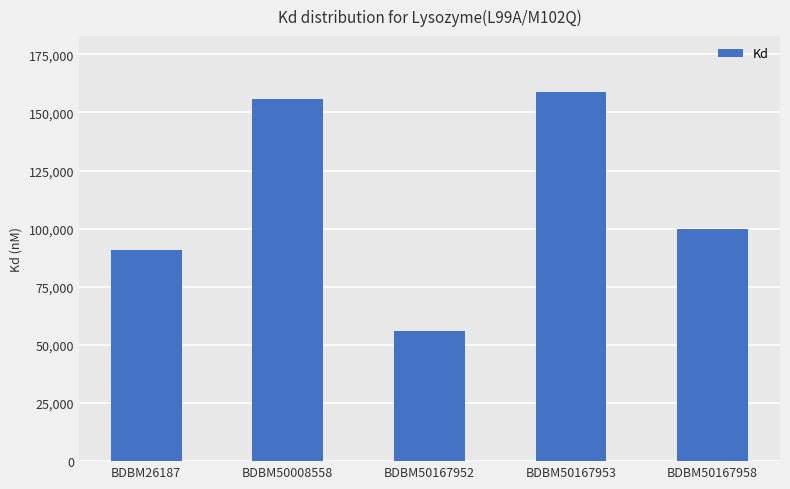

Where is the data nearest to the value 107500?

BDBM50167958